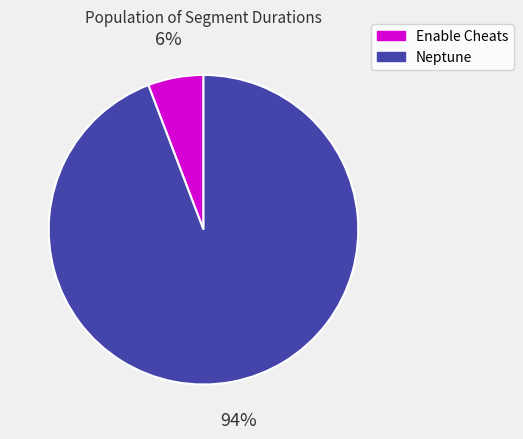

The Neptune slice represents 94% of the pie. True or false?

True